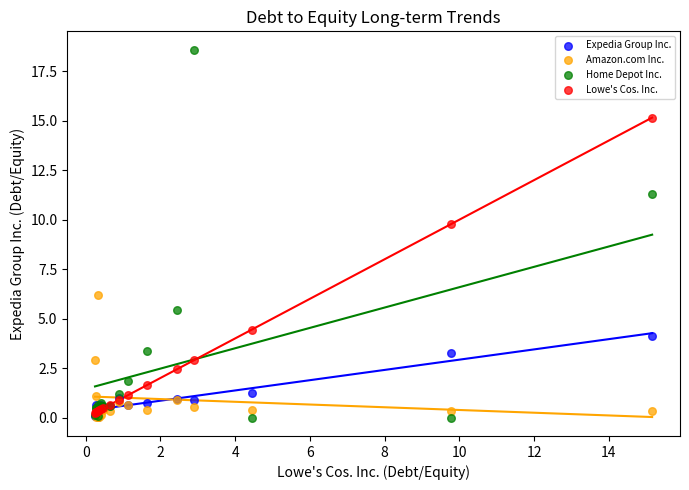

Across all series, what Y value is closest to 9?

9.8